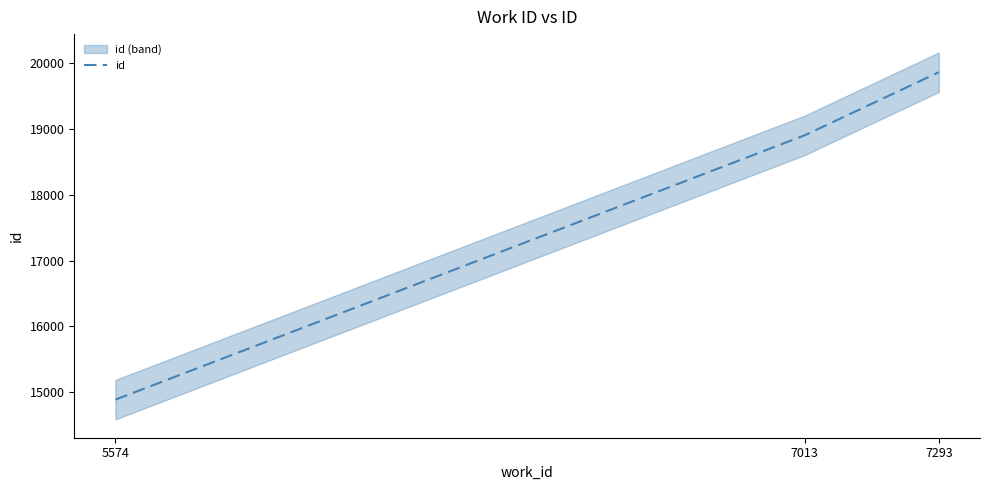

How many values are below 18903?

1